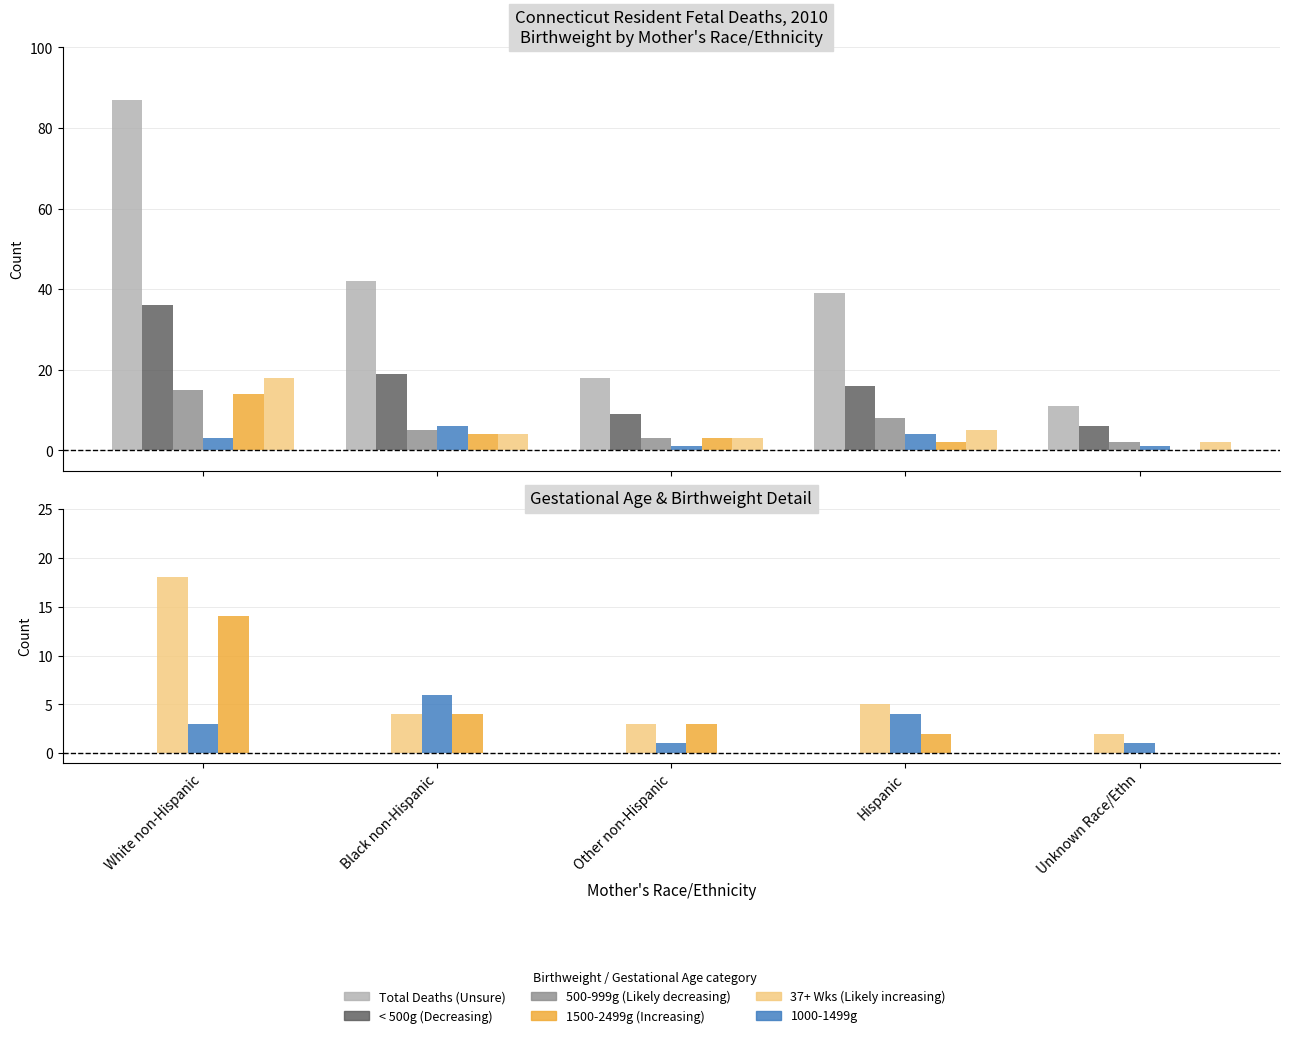

Reading right to left, what are all the values shown in this chart?

Total Deaths: Unknown Race/Ethn=11	Hispanic=39	Other non-Hispanic=18	Black non-Hispanic=42	White non-Hispanic=87
< 500g: Unknown Race/Ethn=6	Hispanic=16	Other non-Hispanic=9	Black non-Hispanic=19	White non-Hispanic=36
500-999g: Unknown Race/Ethn=2	Hispanic=8	Other non-Hispanic=3	Black non-Hispanic=5	White non-Hispanic=15
1000-1499g: Unknown Race/Ethn=1	Hispanic=4	Other non-Hispanic=1	Black non-Hispanic=6	White non-Hispanic=3
1500-2499g: Unknown Race/Ethn=0	Hispanic=2	Other non-Hispanic=3	Black non-Hispanic=4	White non-Hispanic=14
37+ Wks: Unknown Race/Ethn=2	Hispanic=5	Other non-Hispanic=3	Black non-Hispanic=4	White non-Hispanic=18